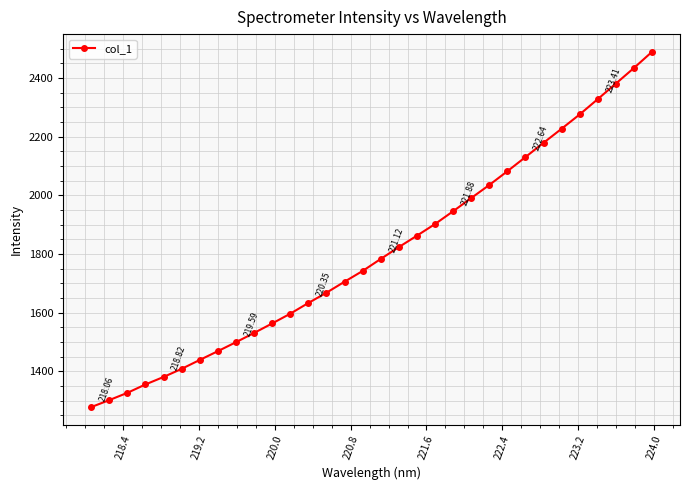

What is the sum of all values?

57760.2